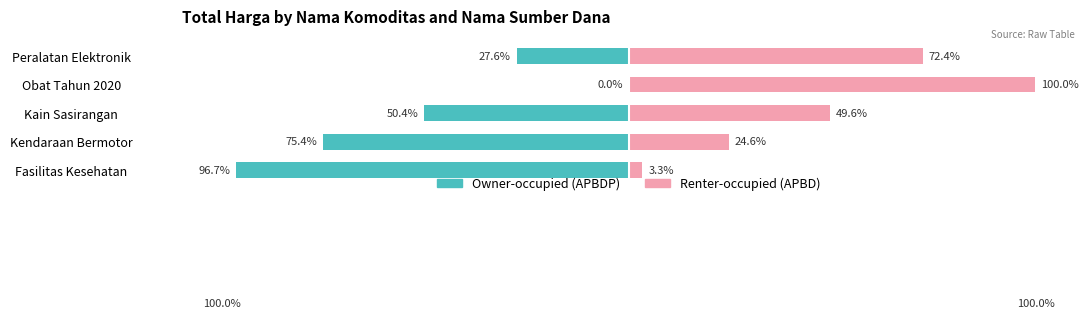

What is the difference between the maximum and minimum values in the Owner-occupied (APBDP) series?

96.7